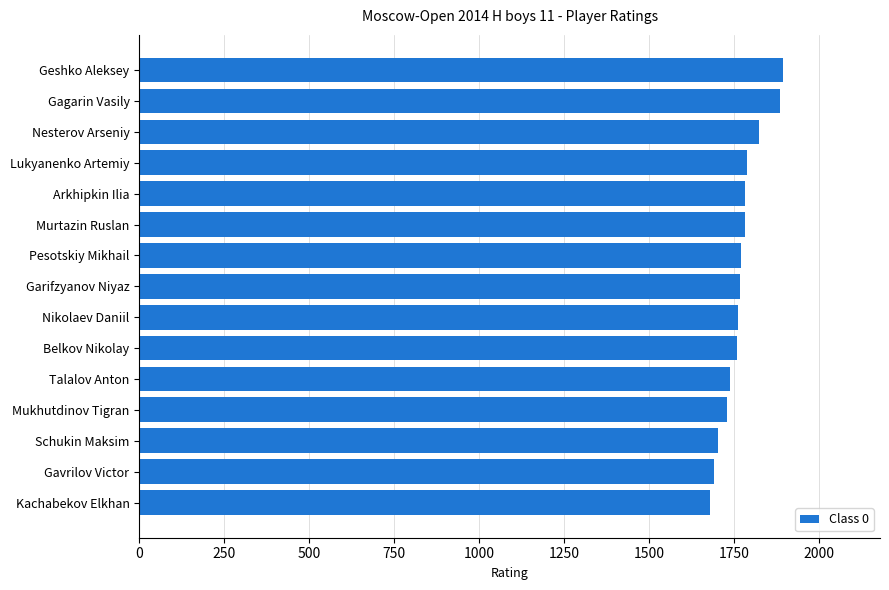

The value at Belkov Nikolay is 1758. True or false?

True